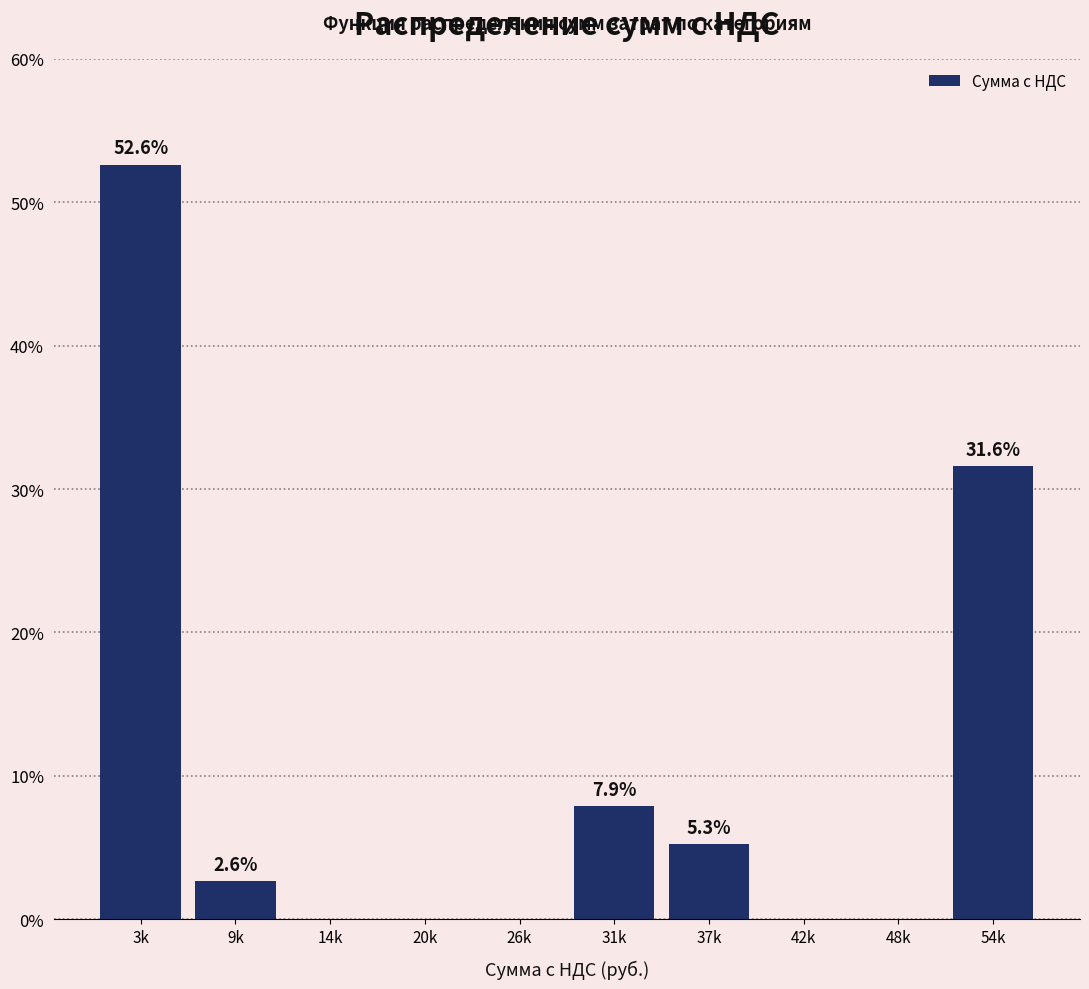

Reading left to right, list all the values displayed in this chart.

3k=52.6	9k=2.6	14k=0.0	20k=0.0	26k=0.0	31k=7.9	37k=5.3	42k=0.0	48k=0.0	54k=31.6